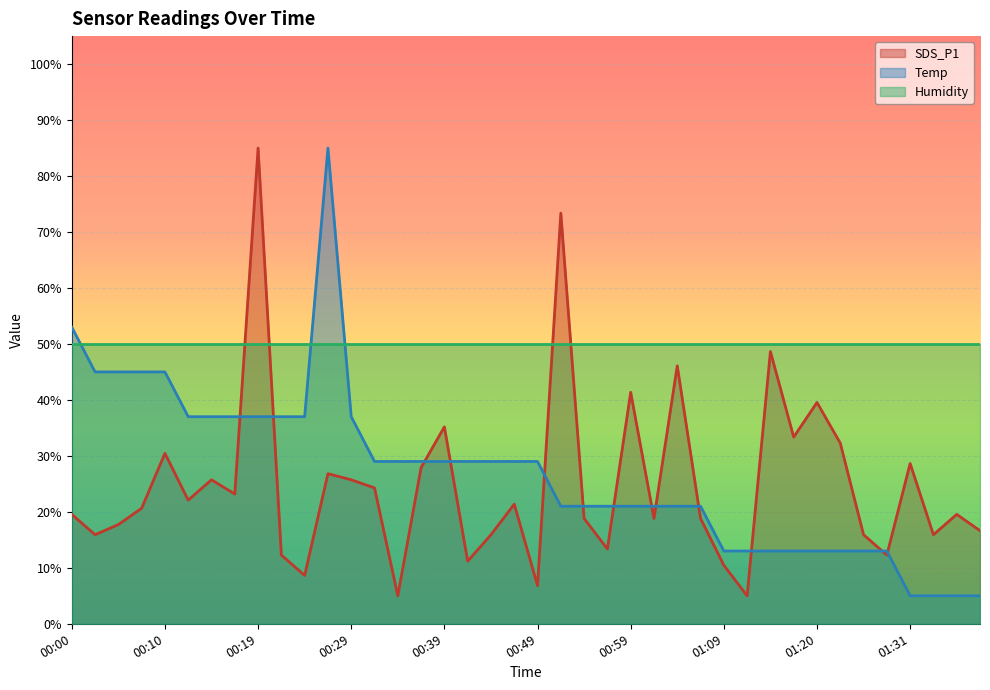

True or false: Temp has more than 0 interior local peaks.

True